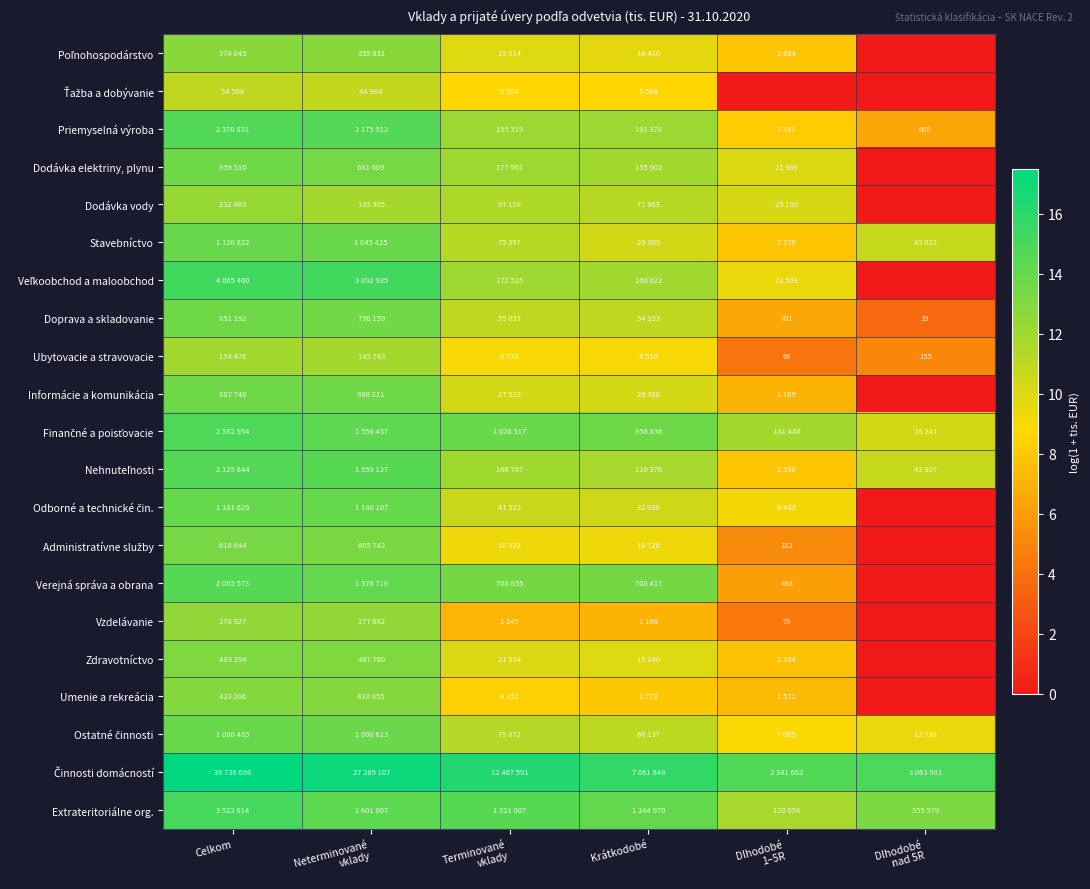

How many positive values does the Dodávka vody series have?

5